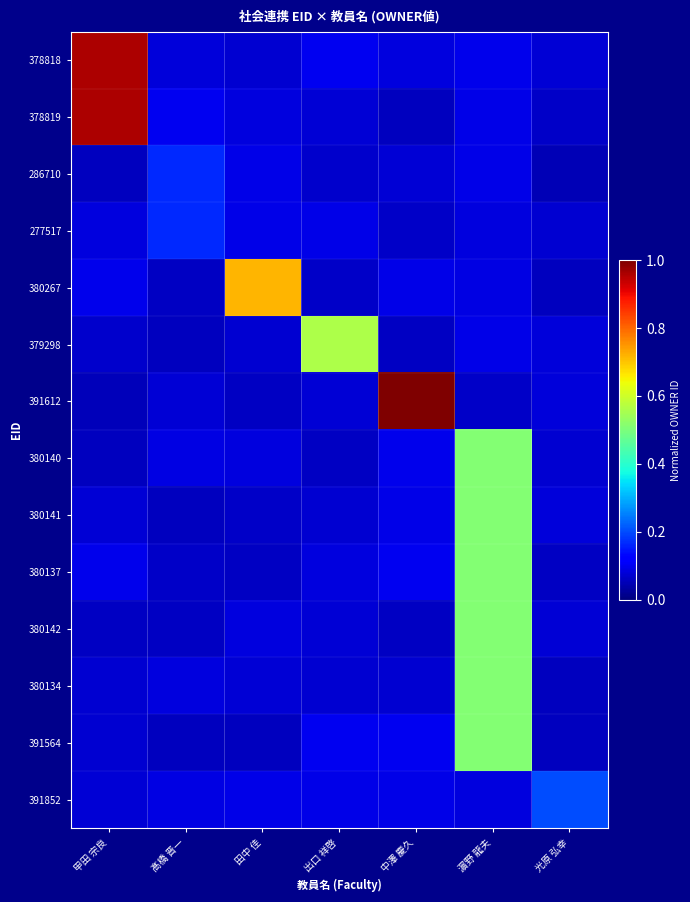

Between 出口 祥啓 and 中澤 慶久, which is larger?

出口 祥啓